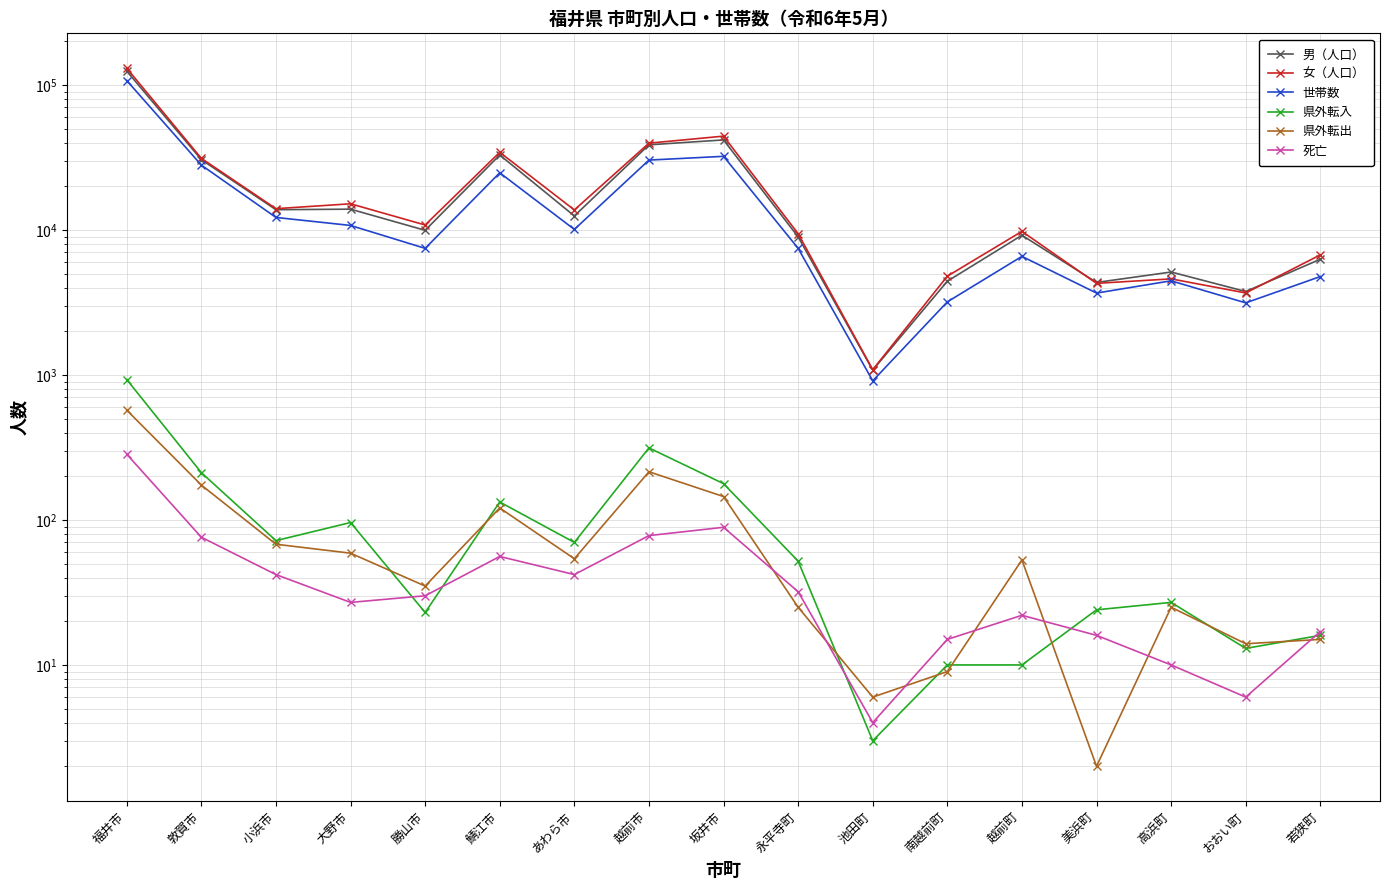

Which category has the lowest value in the 県外転出 series?

美浜町